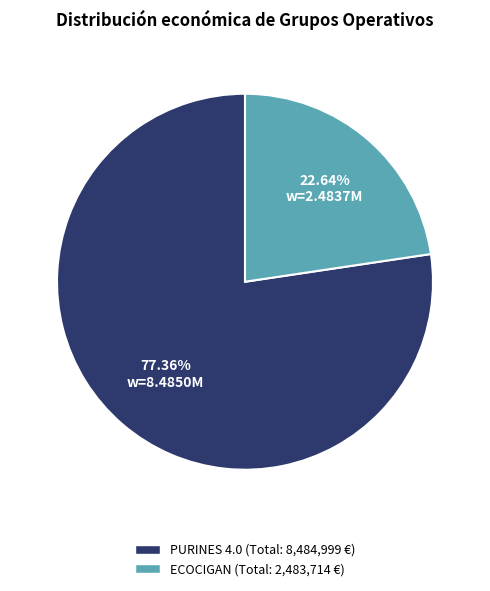

How many segments does this pie chart have?

2